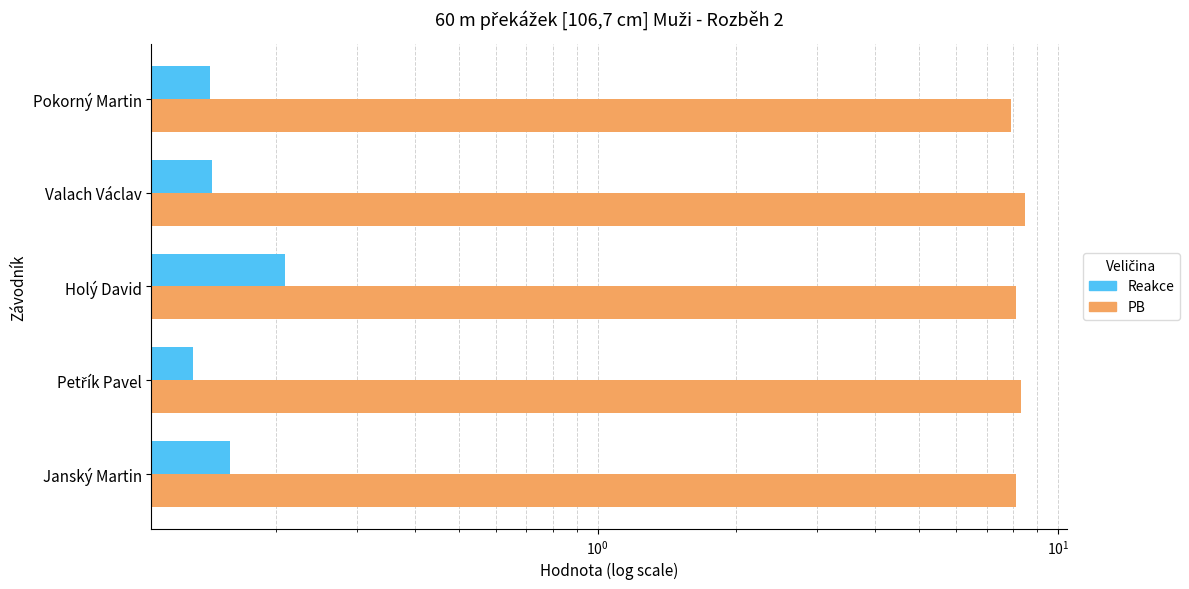

What is the value of the PB bar at the 2nd from the left?

8.3